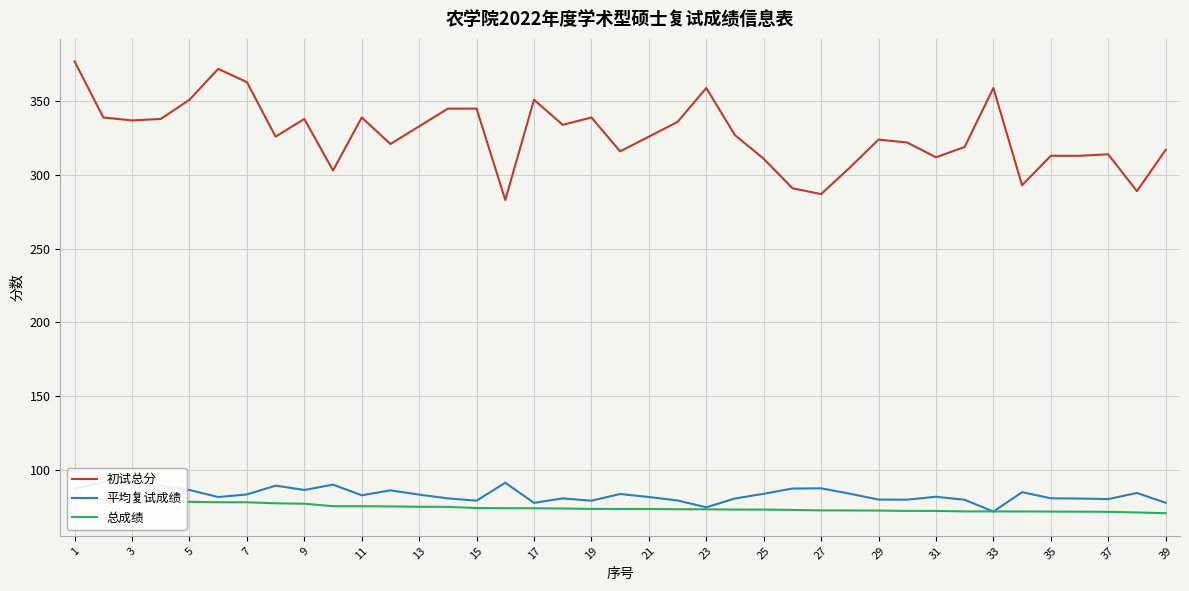

Where does the 平均复试成绩 series first go above 82?

1